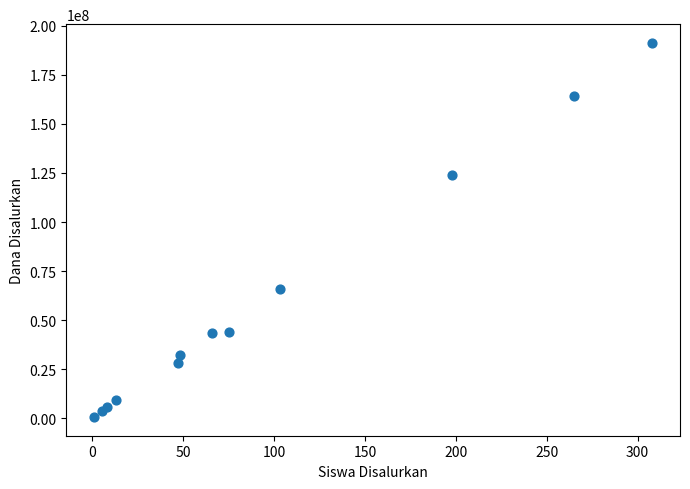

What is the range of Y values (max minus min)?

190500000